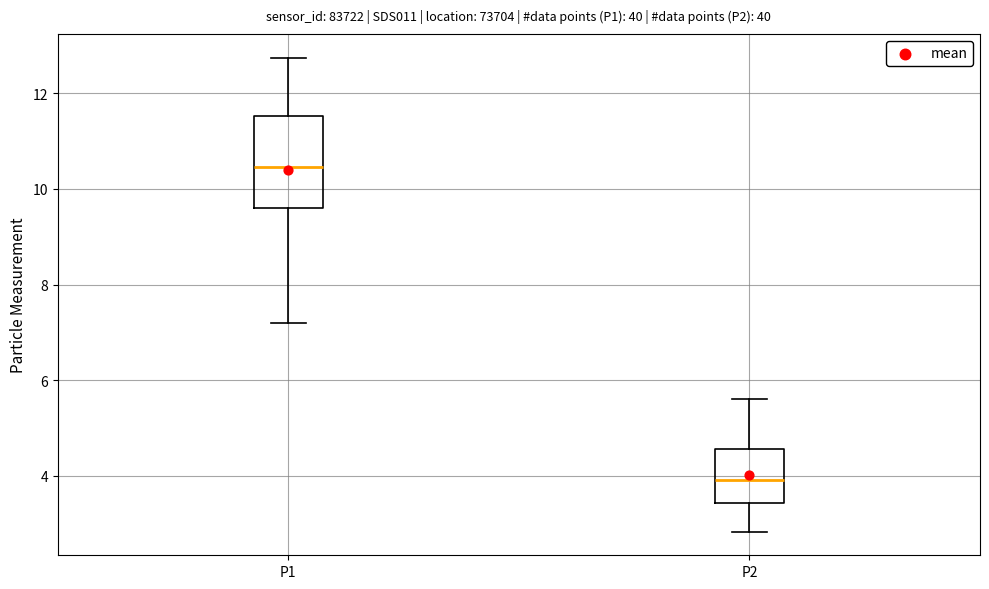

Reading left to right, transcribe this box plot: for each box, give where its median line is, the range the box spans, and where its two whiskers end, as read against the y-axis. The values are not printed on the chart, so give them approximately, as read against the axis.

P1: median 10.4, box 9.6 to 11.6, whiskers 7.2 to 12.8
P2: median 4.0, box 3.4 to 4.6, whiskers 2.8 to 5.6